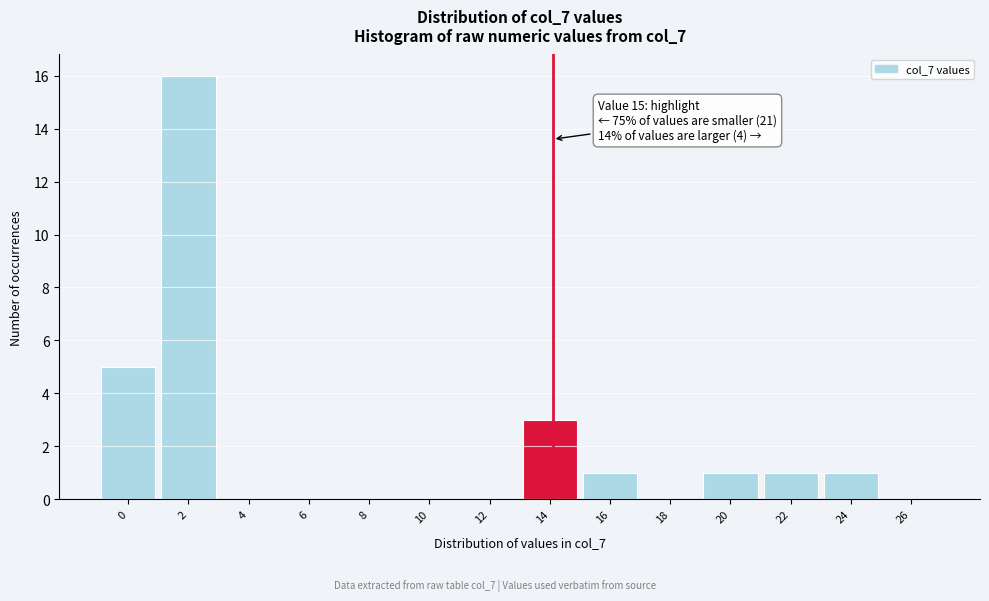

Reading left to right, what are all the values shown in this chart?

0=5	2=16	4=0	6=0	8=0	10=0	12=0	14=3	16=1	18=0	20=1	22=1	24=1	26=0